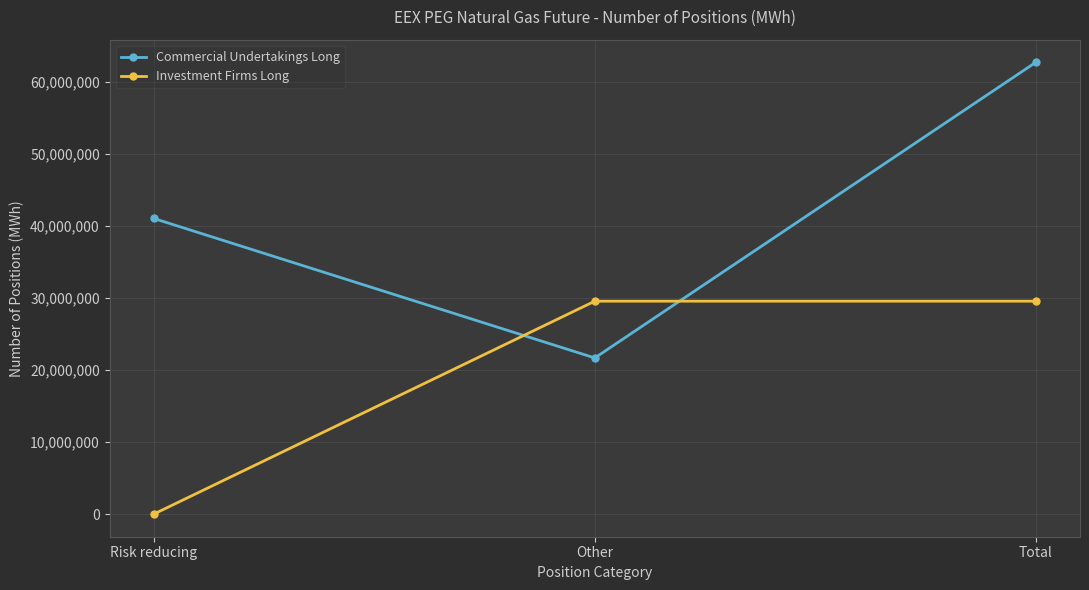

Which series has the largest total across all categories?

Commercial Undertakings Long